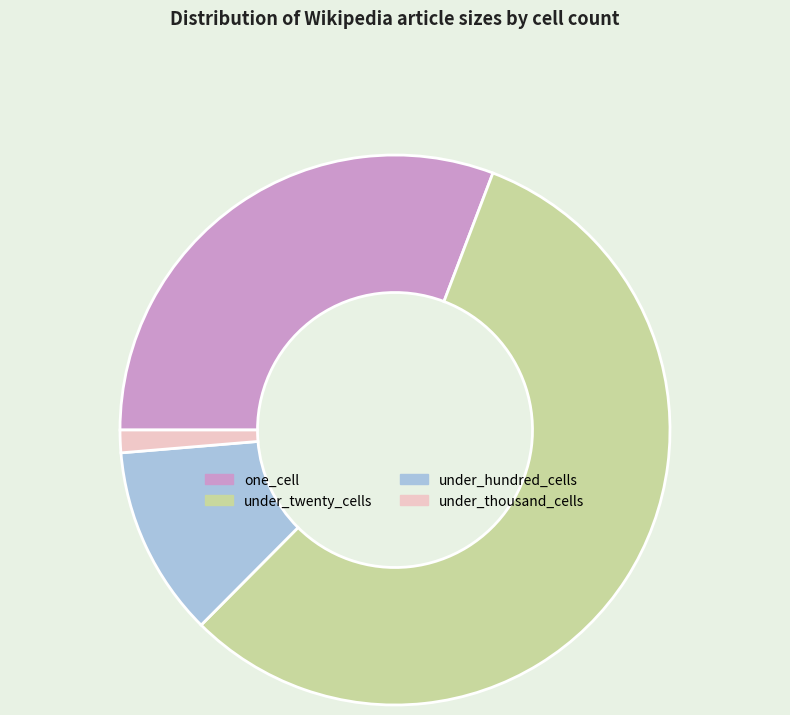

Count the number of slices in the pie.

4